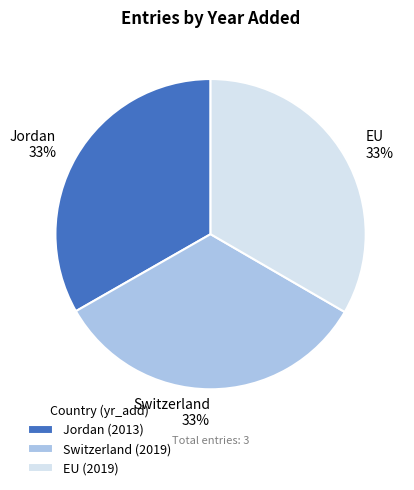

To the nearest percent, what is the average slice percentage?

33%